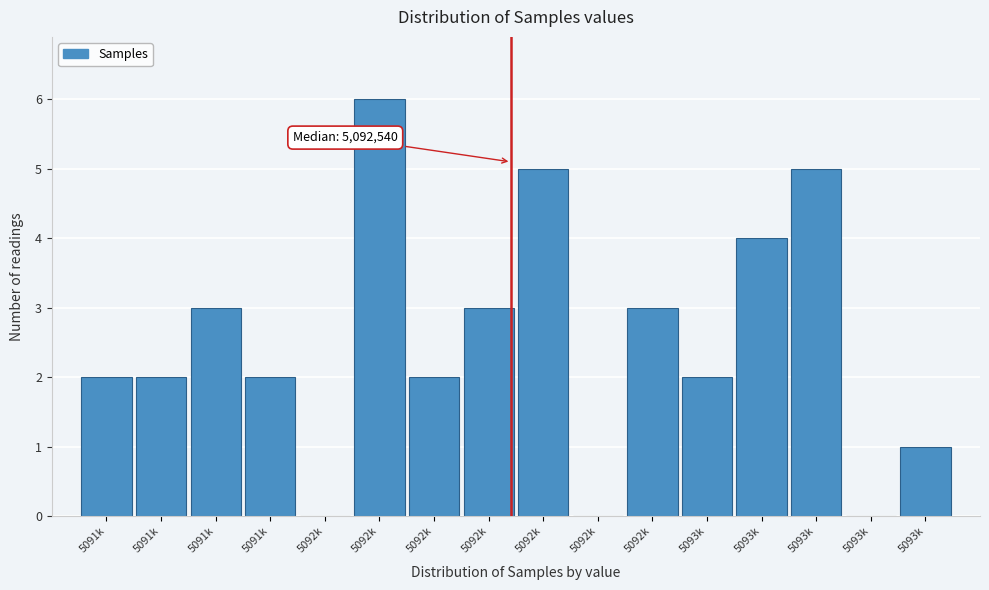

How many distinct data groups are displayed?

1